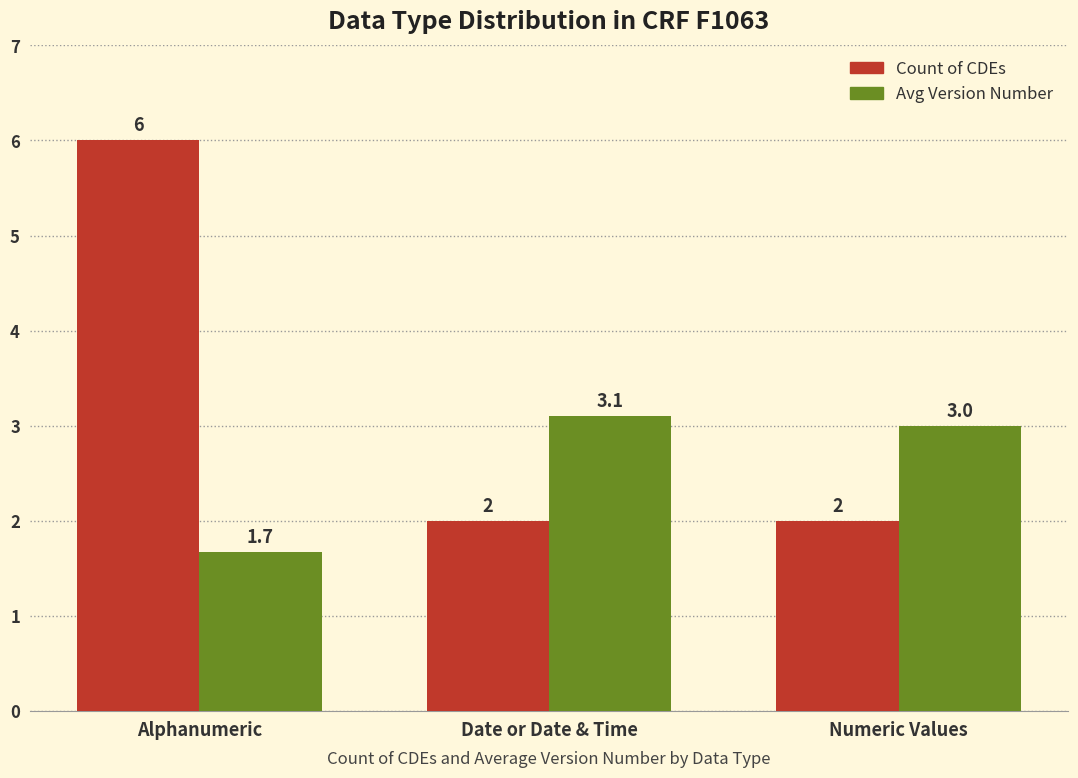

What is the label of the 3rd bar from the left?

Numeric Values